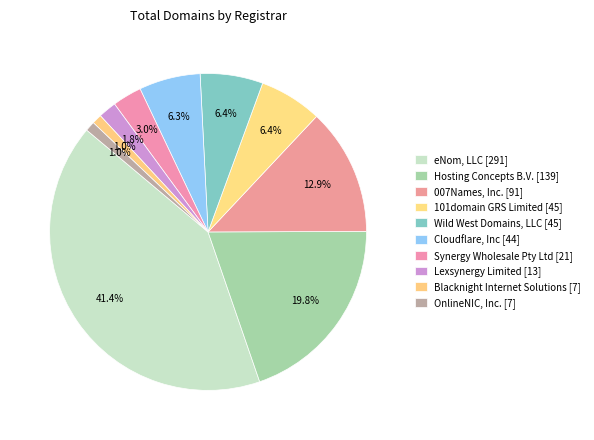

Between 007Names, Inc. [91] and 101domain GRS Limited [45], which is larger?

007Names, Inc. [91]